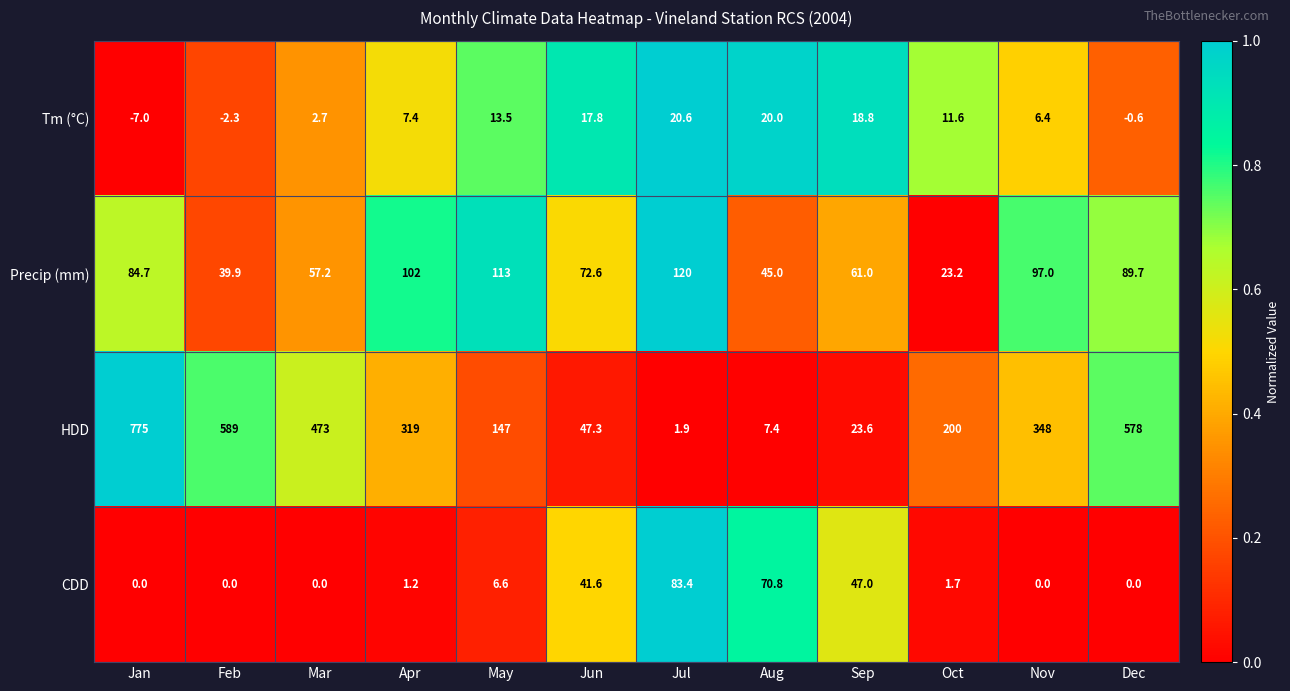

Which series has the largest range (max minus min)?

HDD